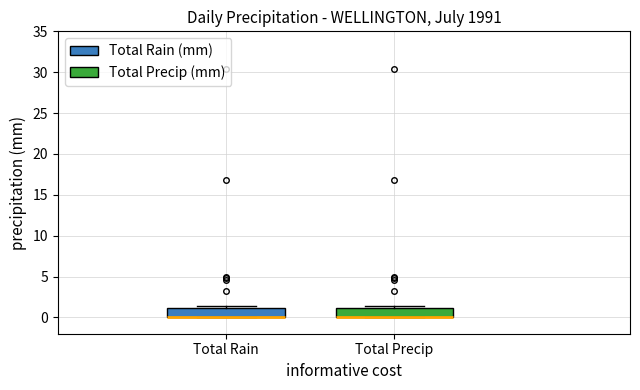

Where is the upper edge of the box for Total Precip on the y-axis? The values are not printed on the chart, so give them approximately, as read against the axis.

1.0